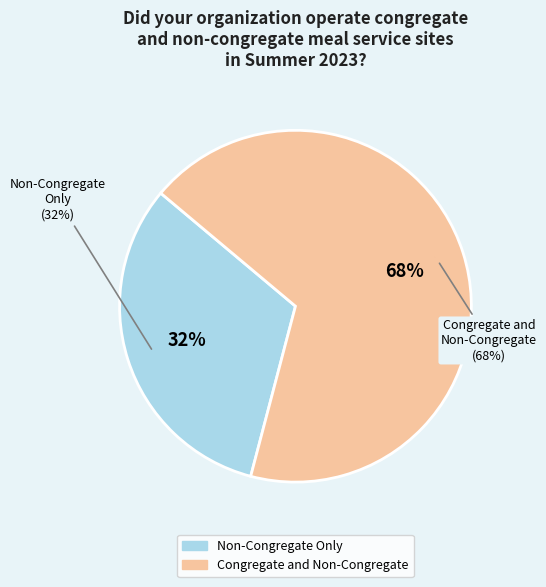

What portion of the pie excludes Congregate and Non-Congregate?

32.0%